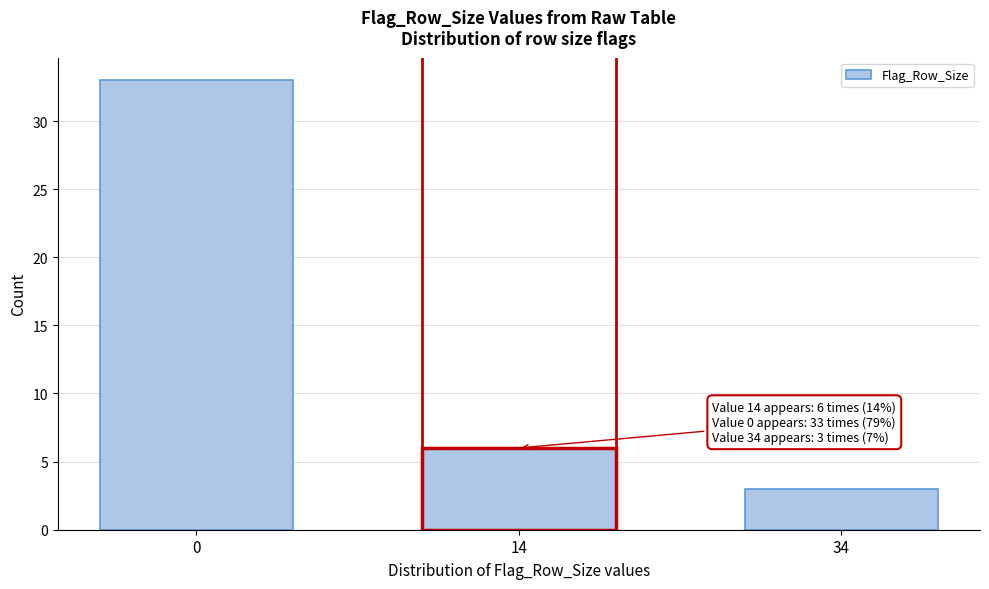

Reading left to right, transcribe all the data shown in this chart.

33	6	3